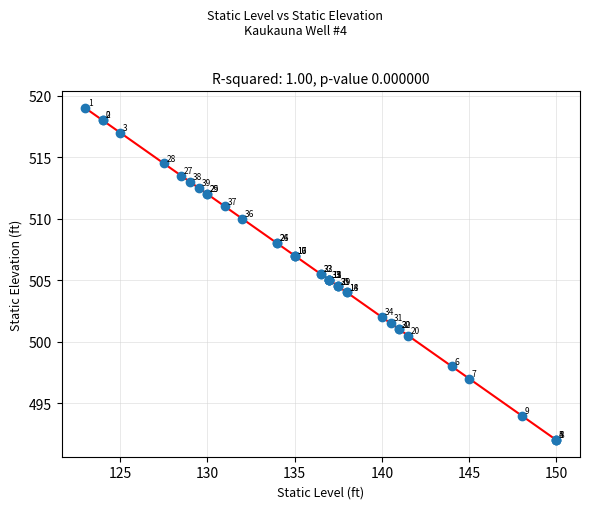

What Y value in the scatter plot is closest to 505?

505.0